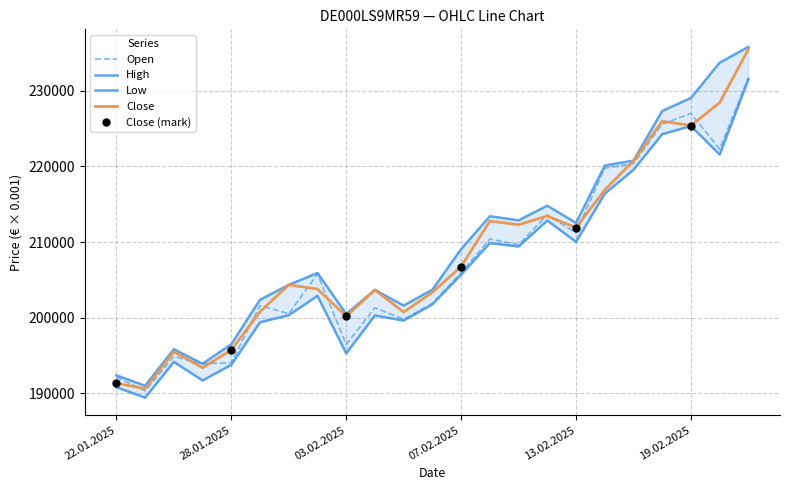

What value does the Close series have at 11.02.2025?

212302